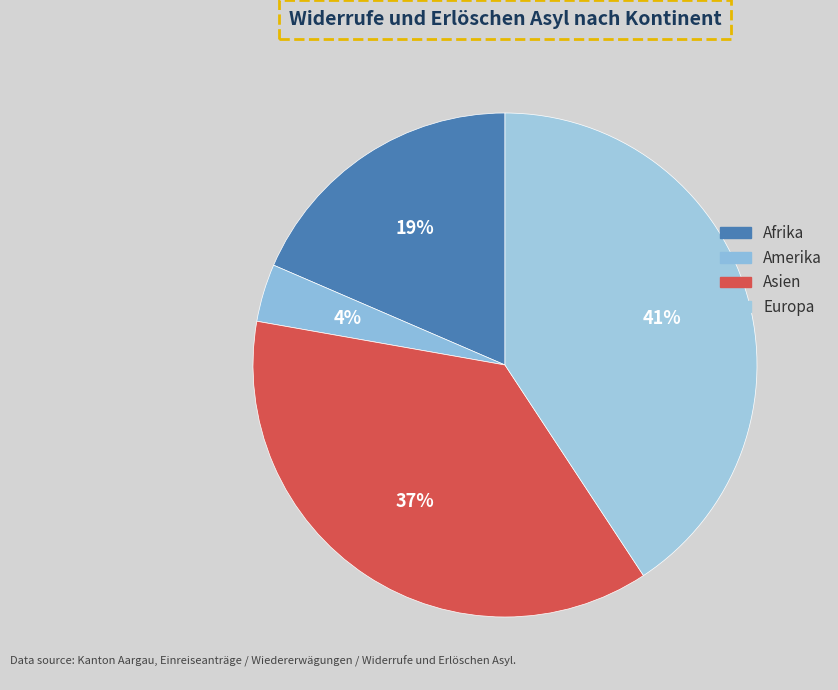

How many slices are in this pie chart?

4